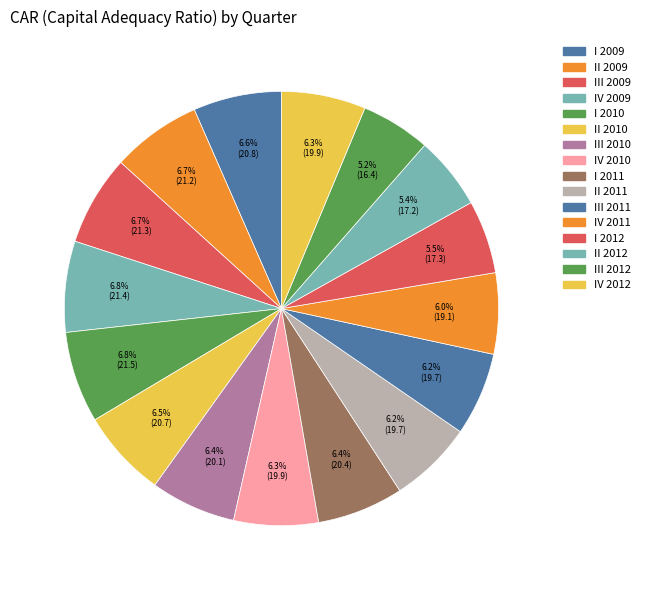

Count the number of slices in the pie.

16